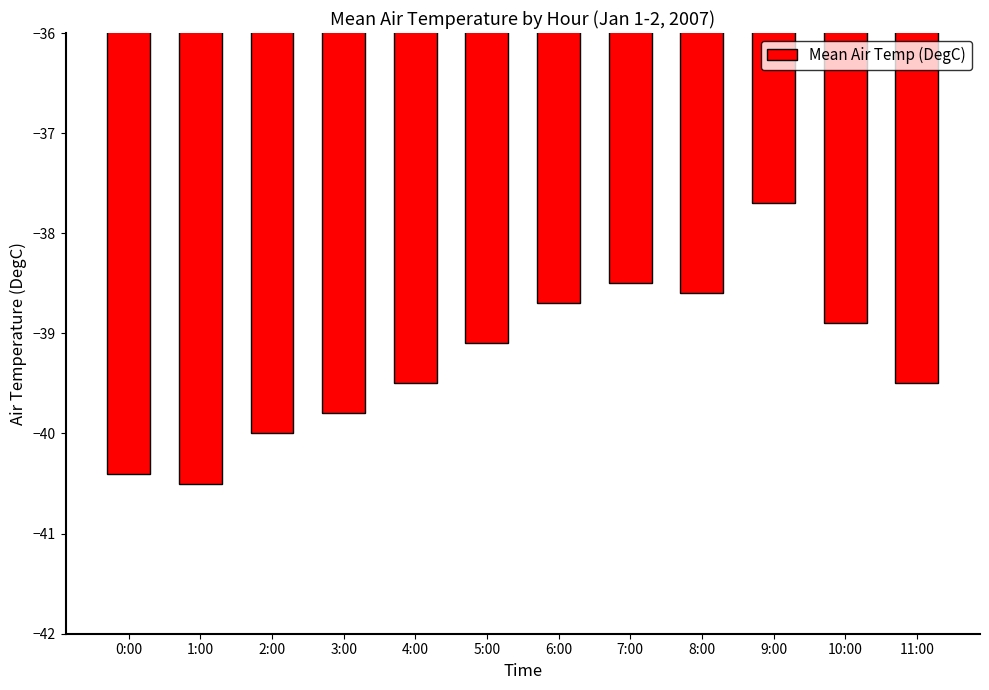

What is the maximum value shown in the chart?

-37.7